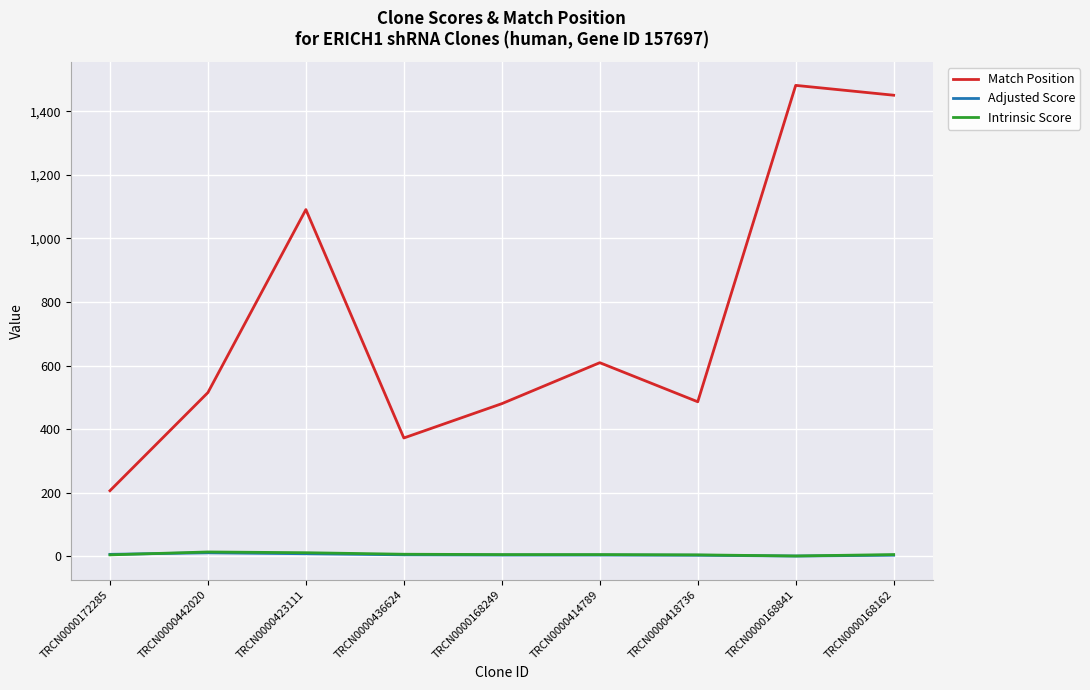

Which series has the largest total across all categories?

Match Position